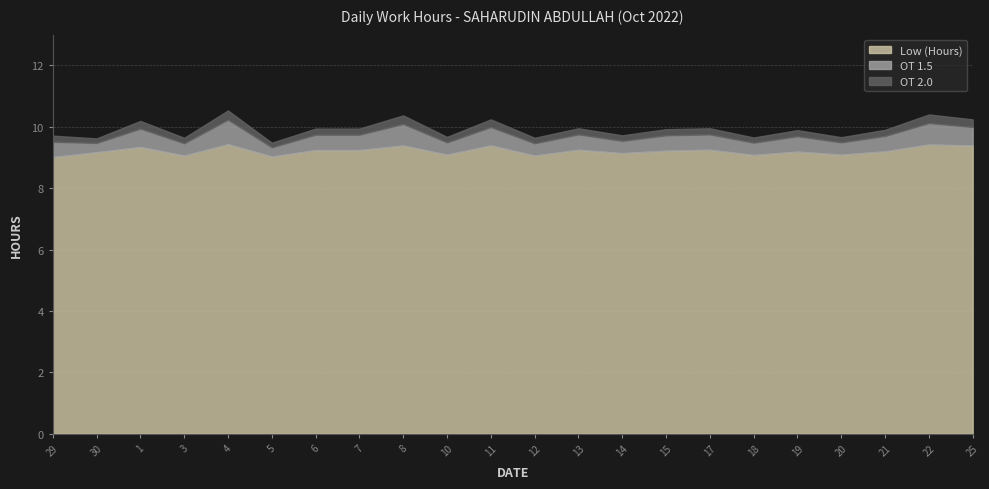

Reading left to right, what are all the values shown in this chart?

Low (Hours): 9.0	9.2	9.3	9.1	9.4	9.0	9.2	9.2	9.4	9.1	9.4	9.1	9.2	9.1	9.2	9.2	9.1	9.2	9.1	9.2	9.4	9.4
OT 1.5: 0.5	0.3	0.6	0.4	0.8	0.3	0.5	0.5	0.7	0.4	0.6	0.4	0.5	0.4	0.5	0.5	0.4	0.5	0.4	0.5	0.7	0.6
OT 2.0: 0.2	0.1	0.2	0.2	0.3	0.1	0.2	0.2	0.3	0.2	0.2	0.2	0.2	0.2	0.2	0.2	0.2	0.2	0.2	0.2	0.3	0.2